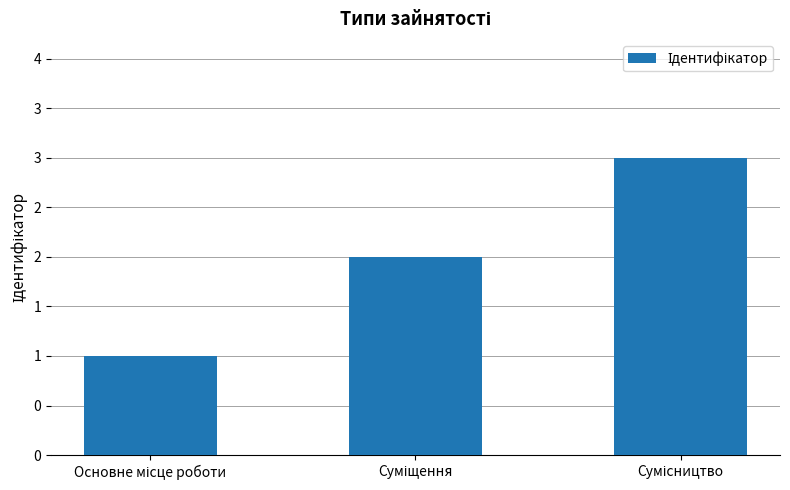

What is the change in value from Основне місце роботи to Сумісництво?

+2